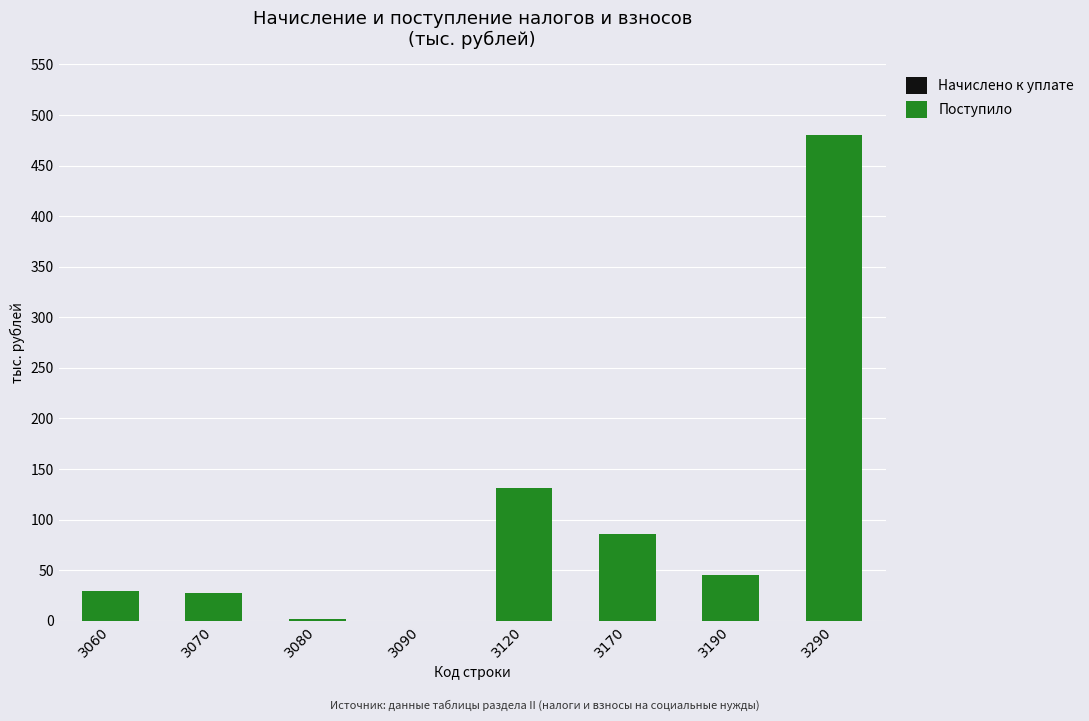

Is it true that the value at 3290 is 163?

False